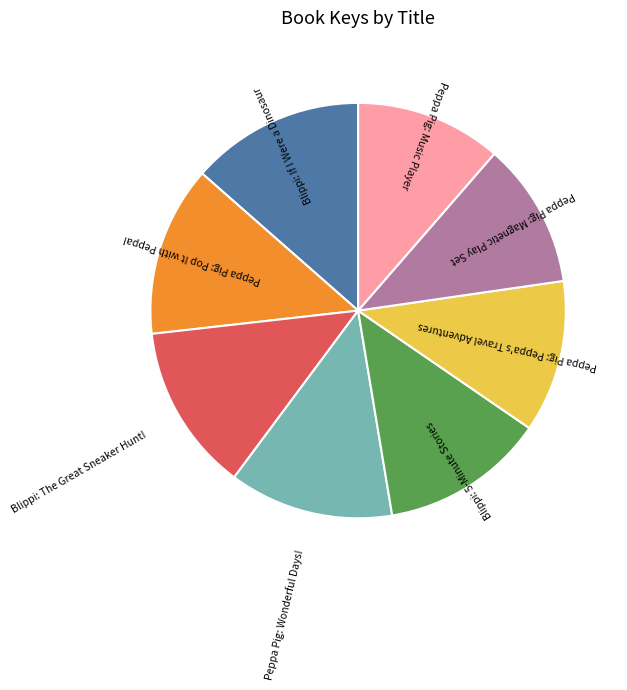

Is the sum of Blippi: 5-Minute Stories and Peppa Pig: Magnetic Play Set greater than half?

No